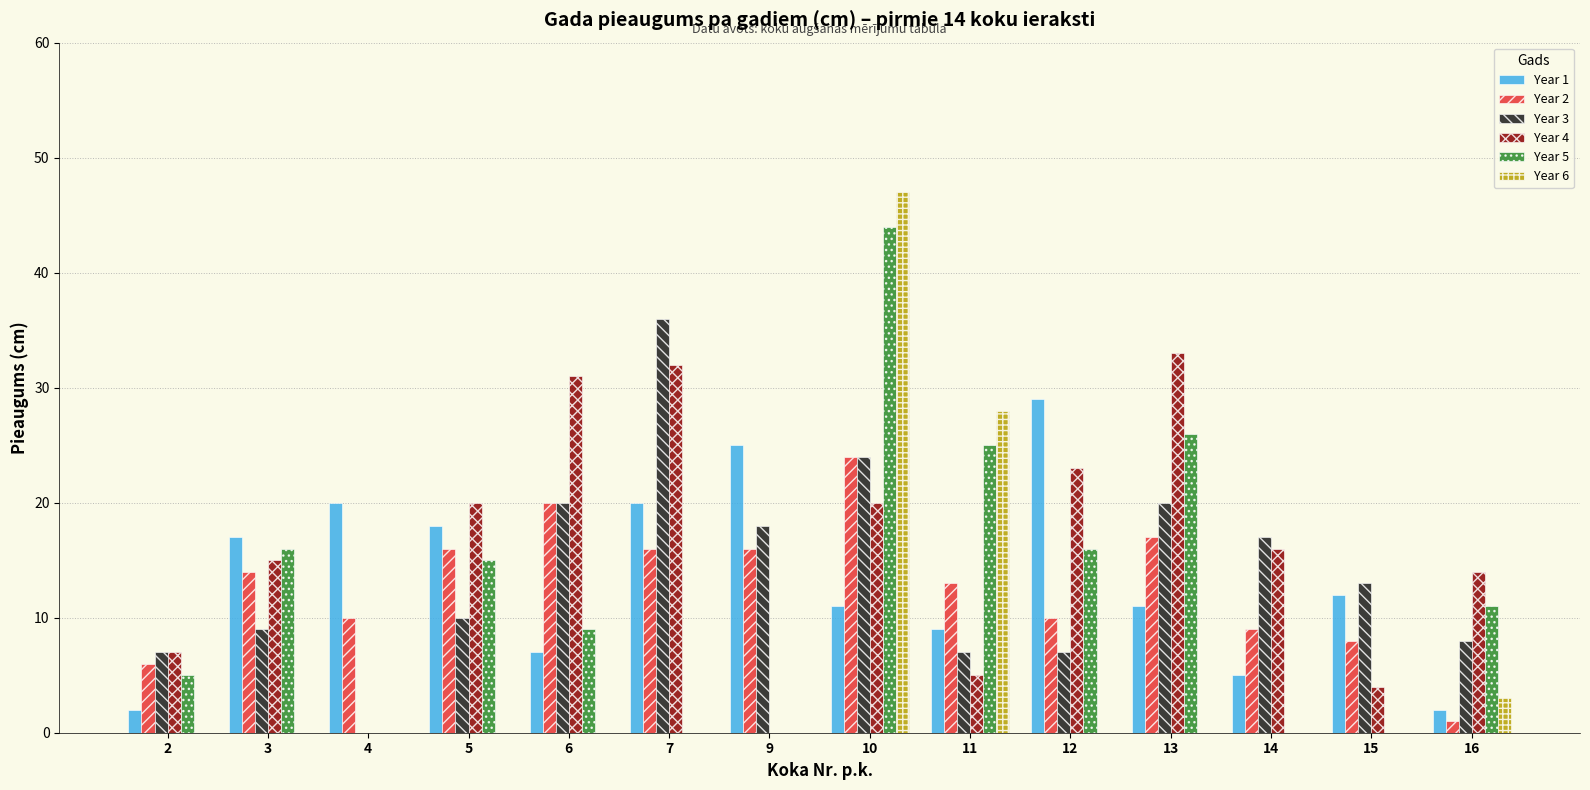

Between 9 and 16, which series saw the biggest shift?

Year 1